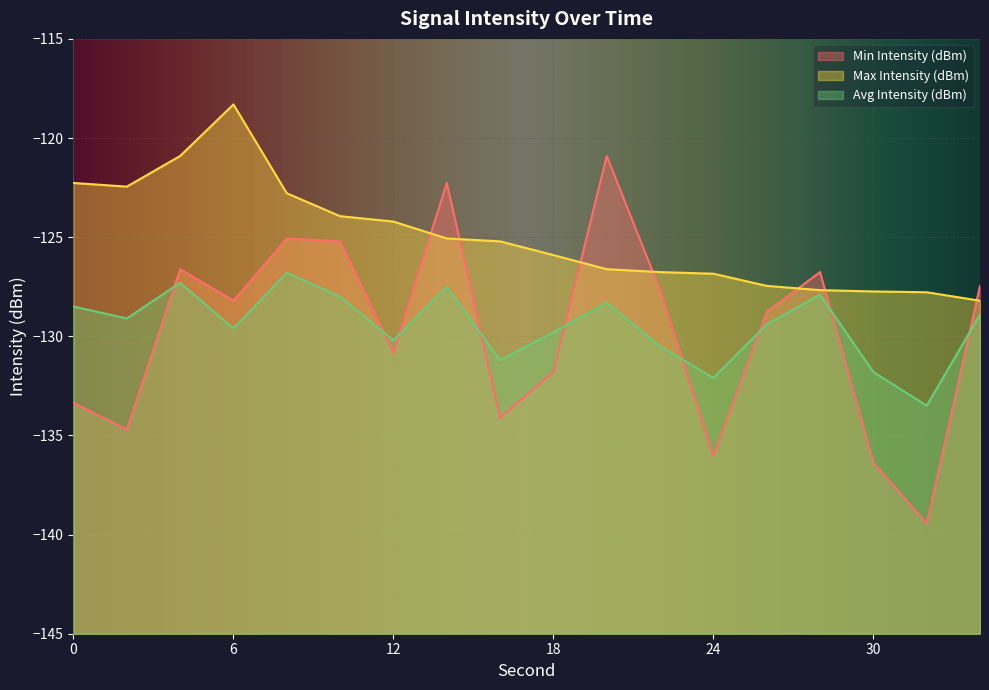

What is the minimum value shown in the chart?

-139.4